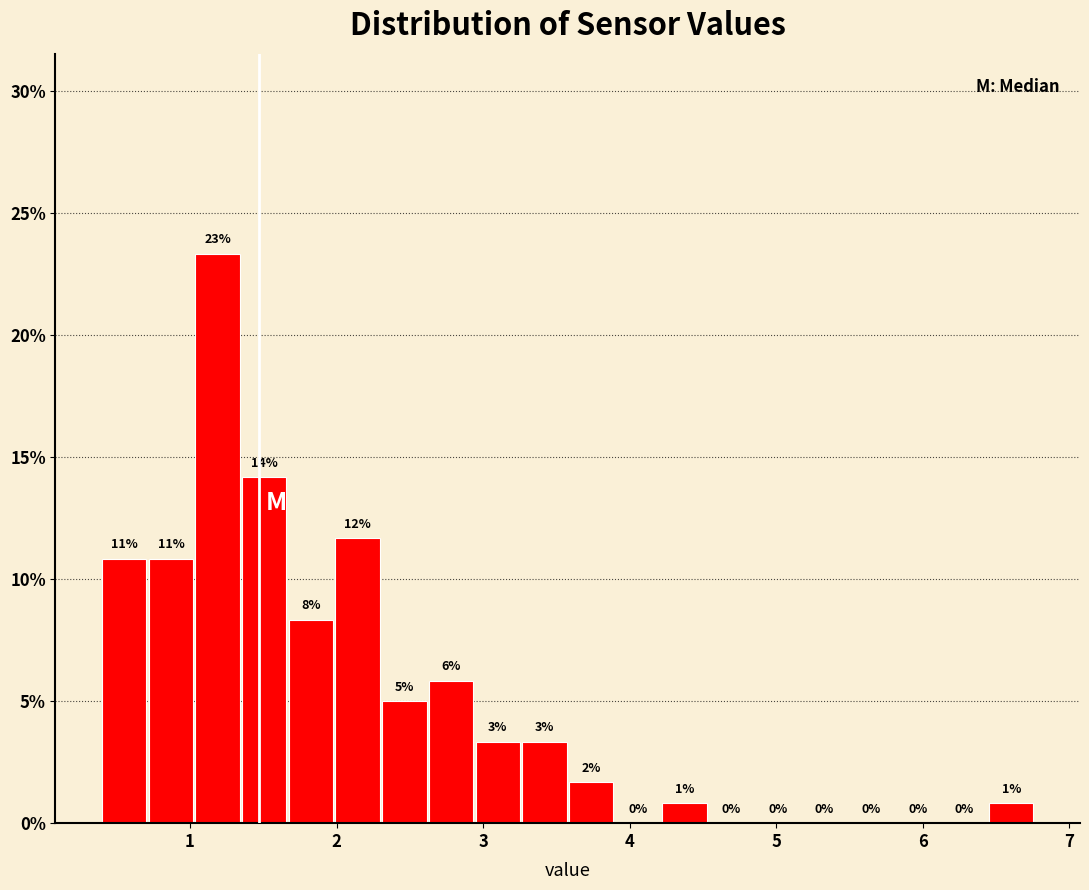

Read against the x-axis, roughly where is the centre of the tallest bar?

1.2